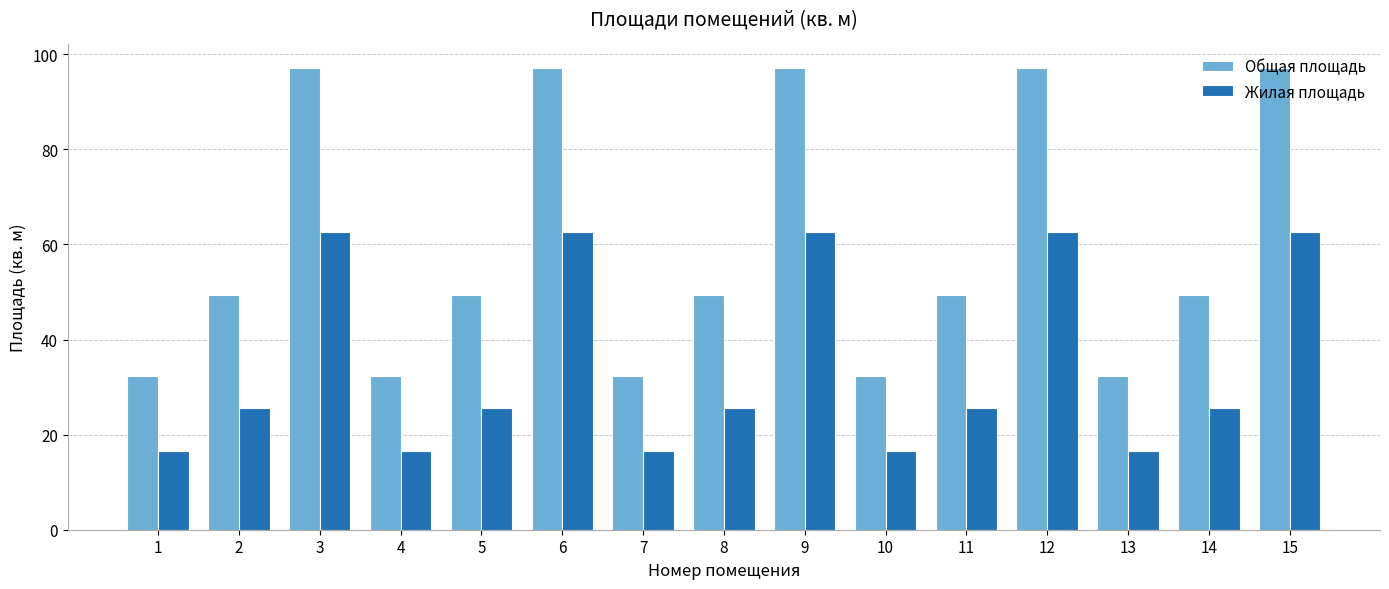

What is the sum of the Жилая площадь values at 2 and 5?

51.4